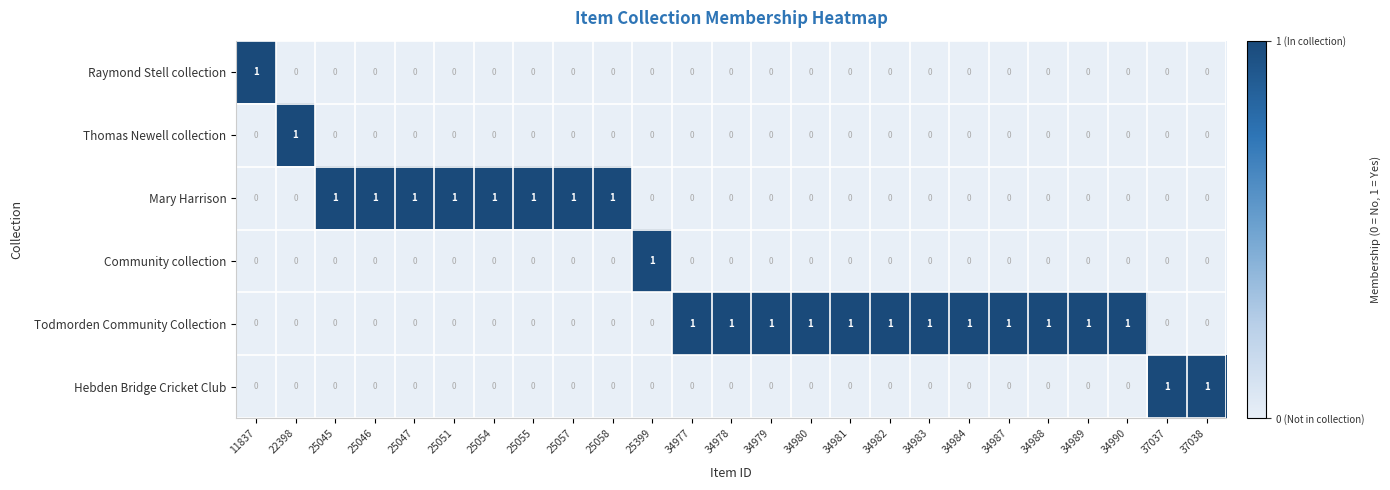

How many series are shown in this chart?

6